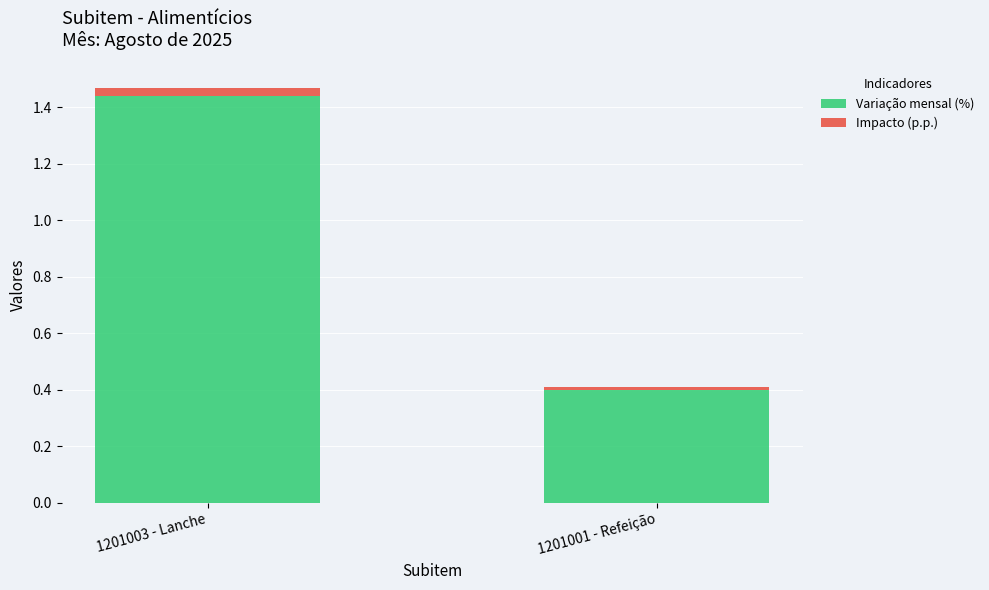

What is the lowest value of the Variação mensal (%) series?

0.4